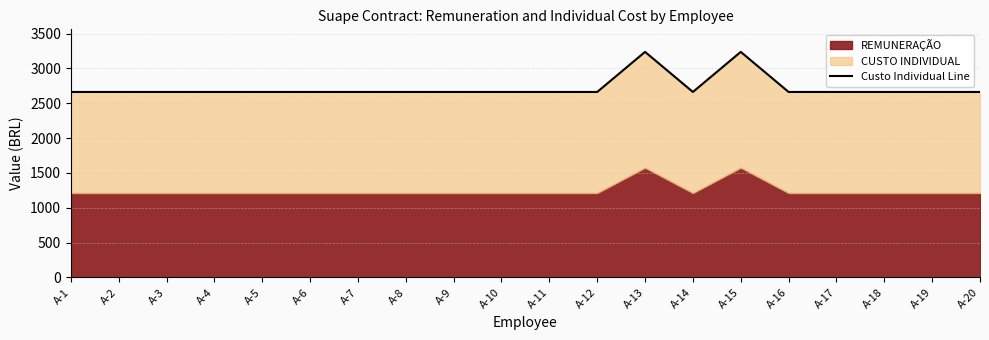

Reading left to right, extract all data points from this chart.

A-1=2662.3	A-2=2662.3	A-3=2662.3	A-4=2662.3	A-5=2662.3	A-6=2662.3	A-7=2662.3	A-8=2662.3	A-9=2662.3	A-10=2662.3	A-11=2662.3	A-12=2662.3	A-13=3237.8	A-14=2662.3	A-15=3237.8	A-16=2662.3	A-17=2662.3	A-18=2662.3	A-19=2662.3	A-20=2662.3